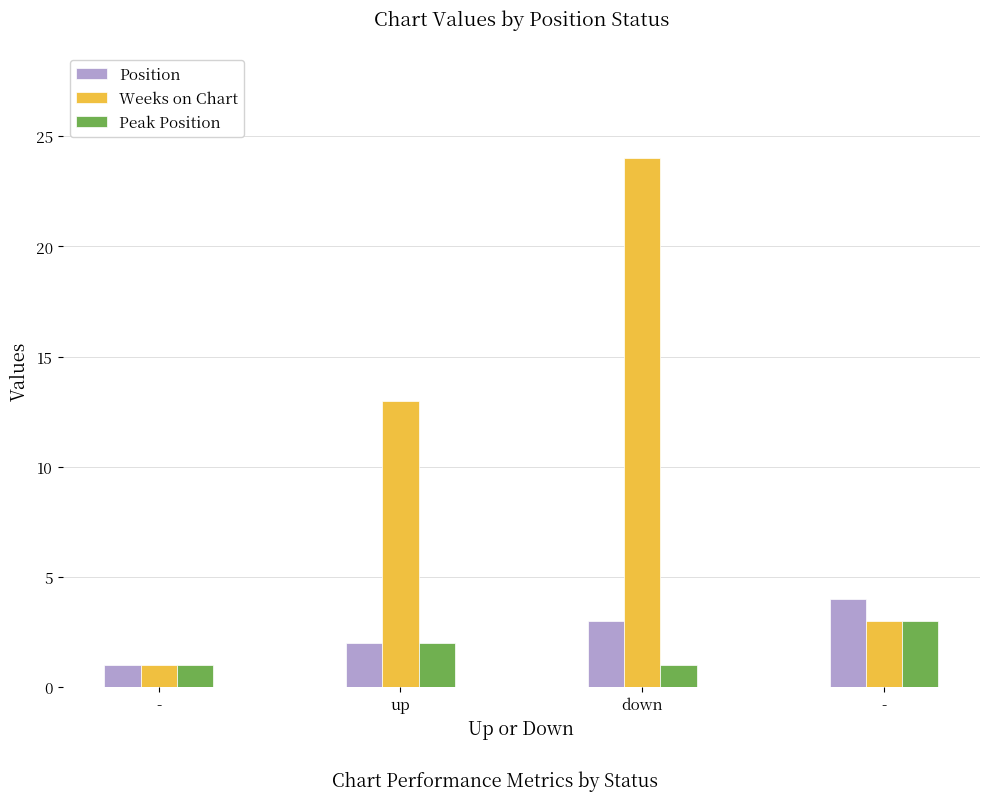

Count the number of data series in this chart.

3